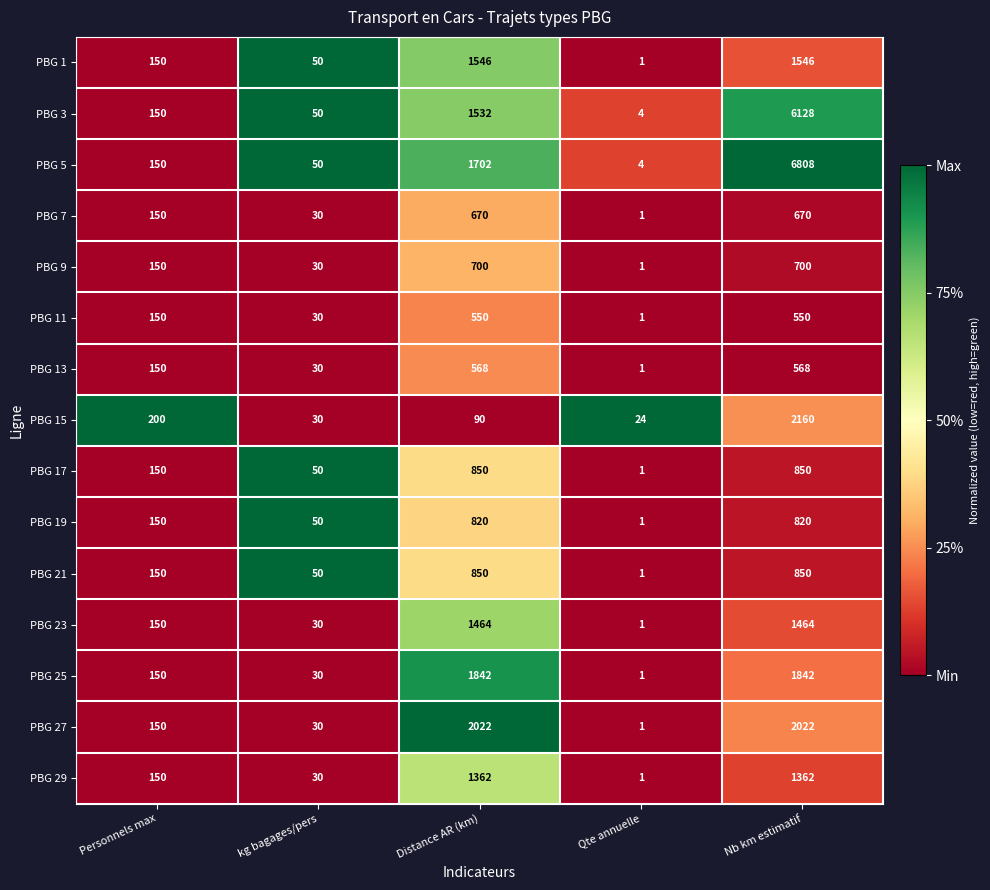

The PBG 1 series shows 2132 at Distance AR (km). True or false?

False